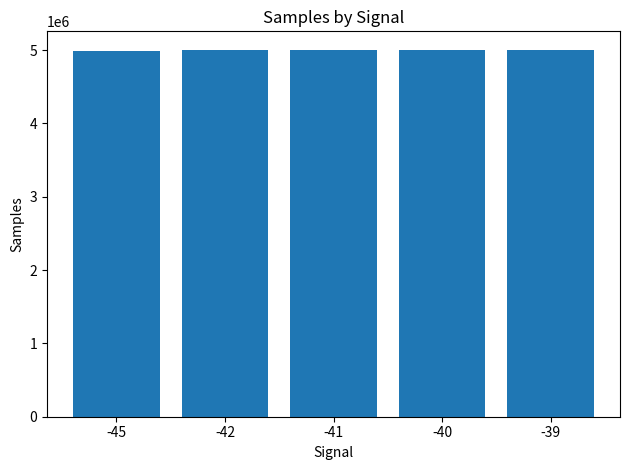

The chart shows a value of 5000824.3 at -41. True or false?

True